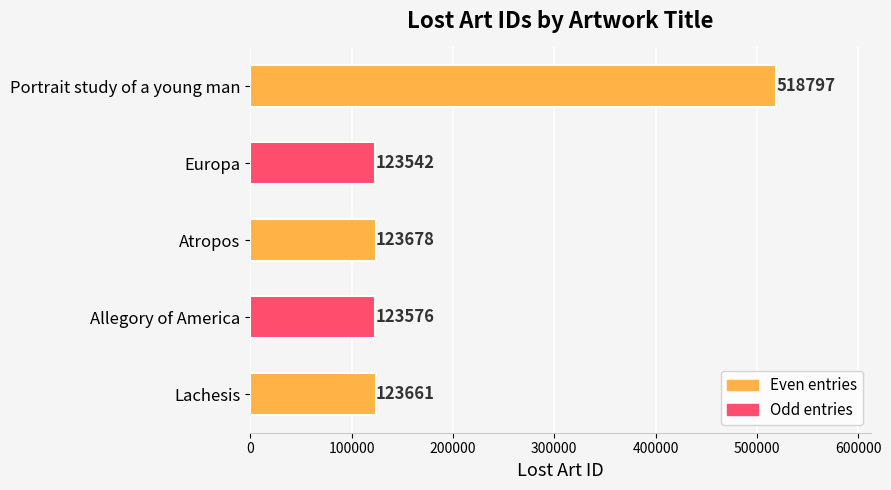

Which label corresponds to the smallest value in the chart?

Europa